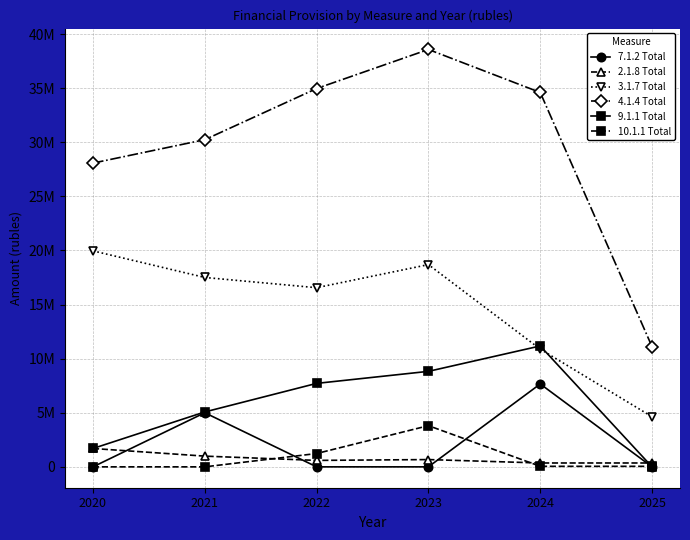

At how many categories does at least one series exceed 34098209?

3